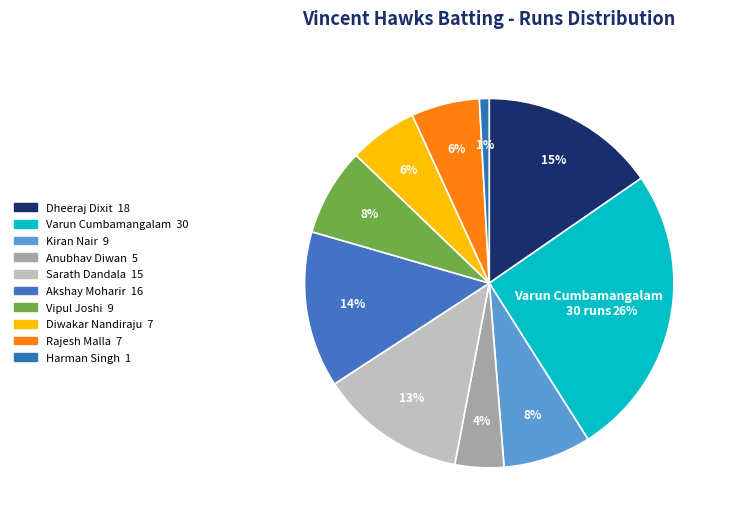

How many segments does this pie chart have?

10